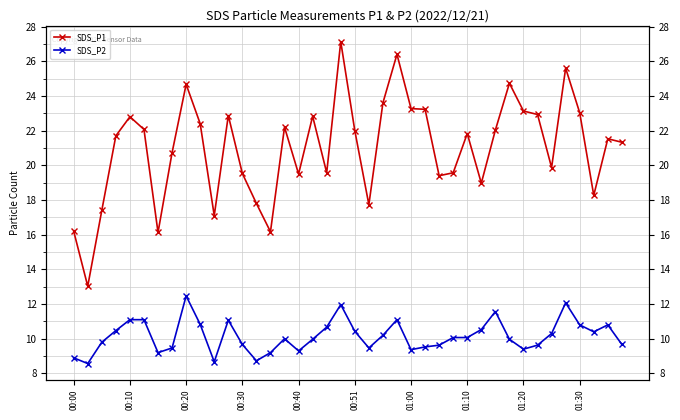

Reading left to right, list all the values displayed in this chart.

SDS_P1: 16.2	13.0	17.4	21.7	22.8	22.1	16.1	20.7	24.7	22.4	17.1	22.9	19.5	17.8	16.2	22.2	19.5	22.8	19.6	27.1	22.0	17.7	23.6	26.4	23.3	23.2	19.4	19.6	21.8	19.0	22.0	24.7	23.1	22.9	19.9	25.6	23.0	18.3	21.5	21.3
SDS_P2: 8.9	8.6	9.8	10.5	11.1	11.1	9.2	9.5	12.5	10.8	8.7	11.1	9.7	8.7	9.2	10.0	9.3	10.0	10.7	12.0	10.4	9.5	10.2	11.1	9.4	9.5	9.6	10.1	10.1	10.5	11.6	10.0	9.4	9.6	10.3	12.1	10.8	10.4	10.8	9.7